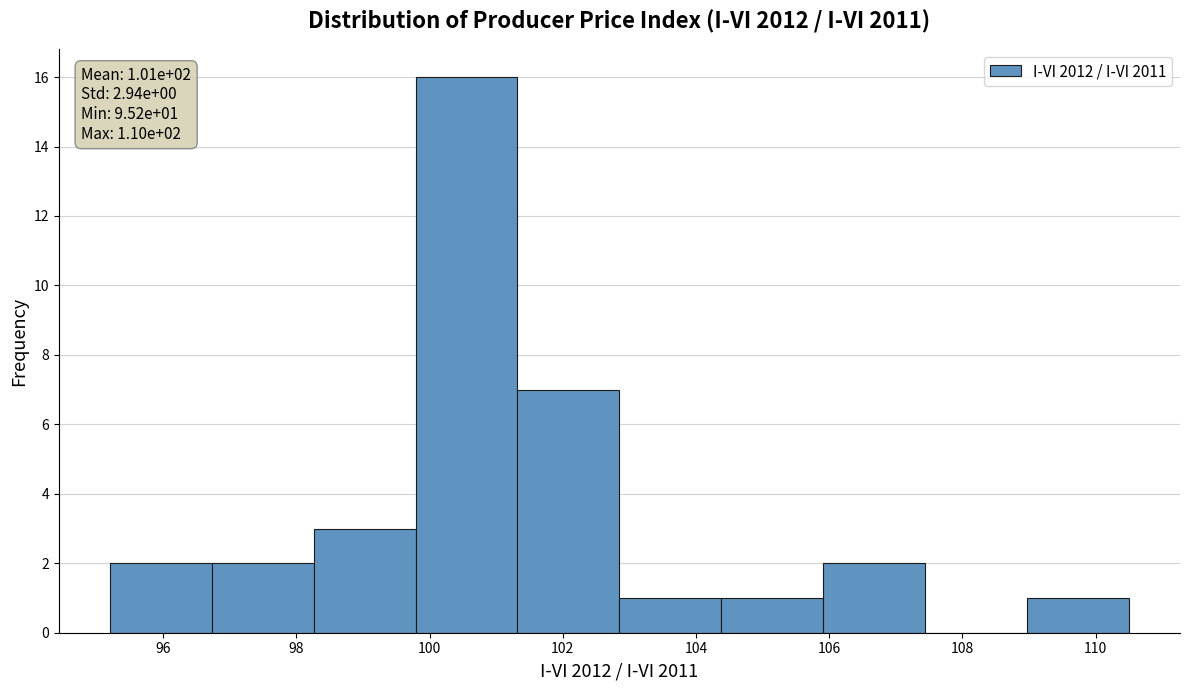

Over which range of the x-axis is the bar tallest?

99.8 to 101.4